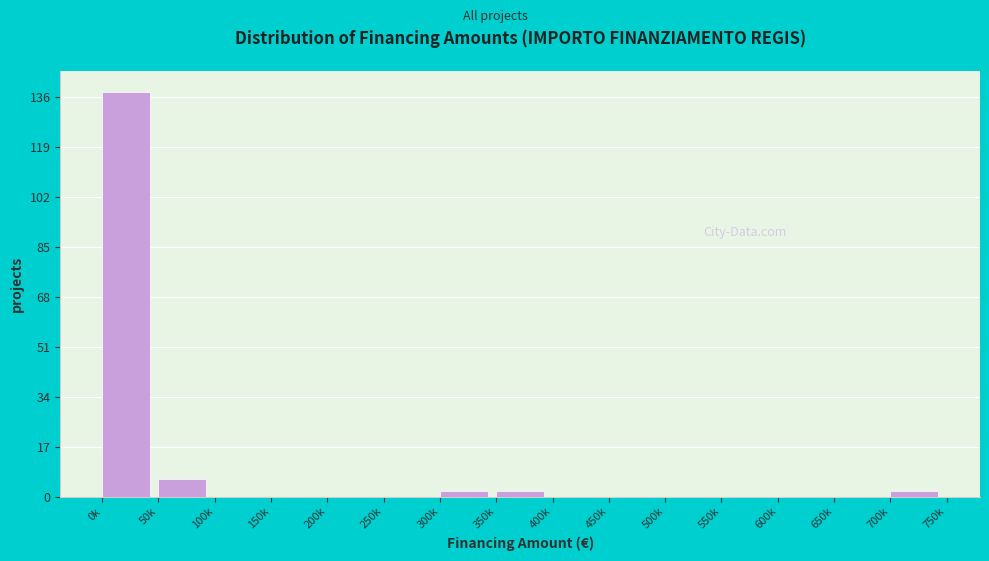

Reading right to left, list all the values displayed in this chart.

700k=2	650k=0	600k=0	550k=0	500k=0	450k=0	400k=0	350k=2	300k=2	250k=0	200k=0	150k=0	100k=0	50k=6	0k=138